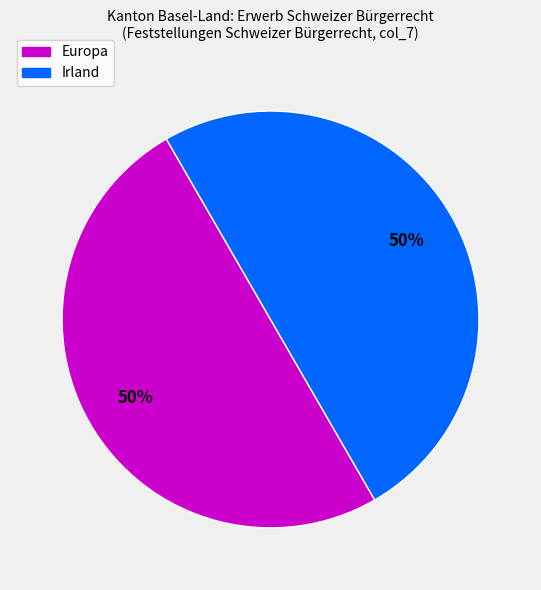

What percentage is the Europa slice, to the nearest percent?

50%